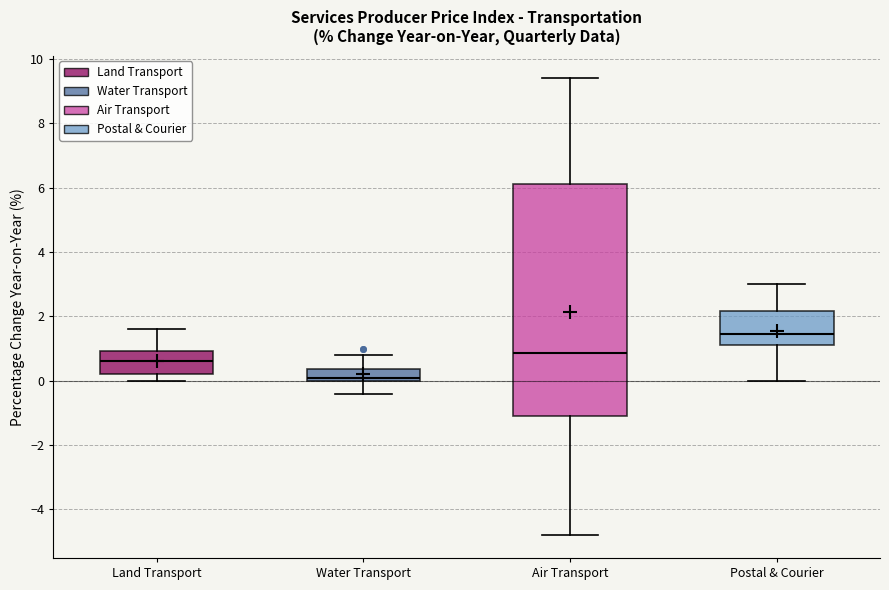

Reading left to right, transcribe this box plot: for each box, give where its median line is, the range the box spans, and where its two whiskers end, as read against the y-axis. The values are not printed on the chart, so give them approximately, as read against the axis.

Land Transport: median 0.6, box 0.2 to 1.0, whiskers 0.0 to 1.6
Water Transport: median 0.2, box 0.0 to 0.4, whiskers -0.4 to 0.8
Air Transport: median 0.8, box -1.0 to 6.2, whiskers -4.8 to 9.4
Postal & Courier: median 1.4, box 1.2 to 2.2, whiskers 0.0 to 3.0